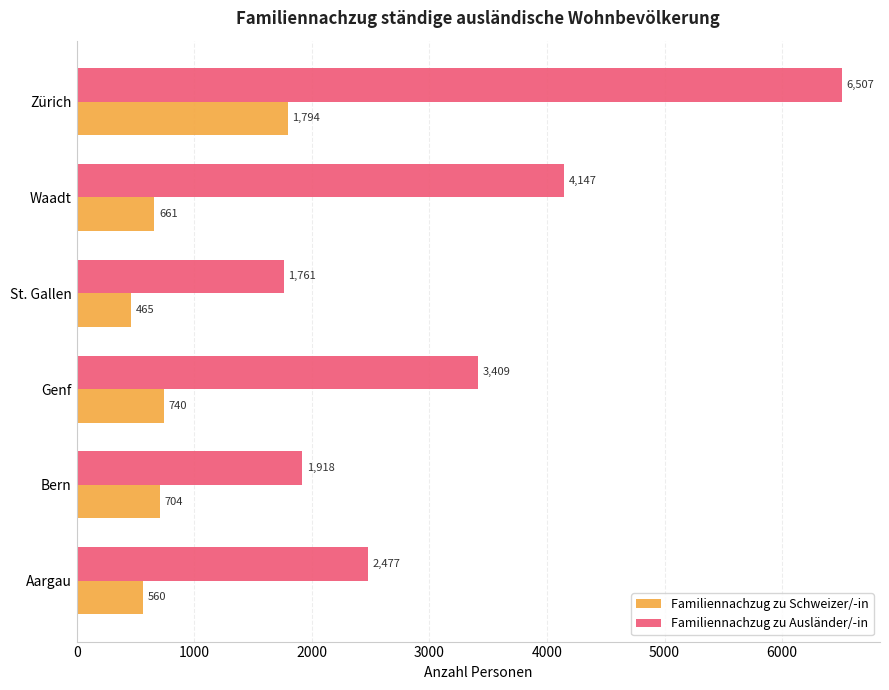

What is the difference between the maximum and second lowest values in the Familiennachzug zu Ausländer/-in series?

4589